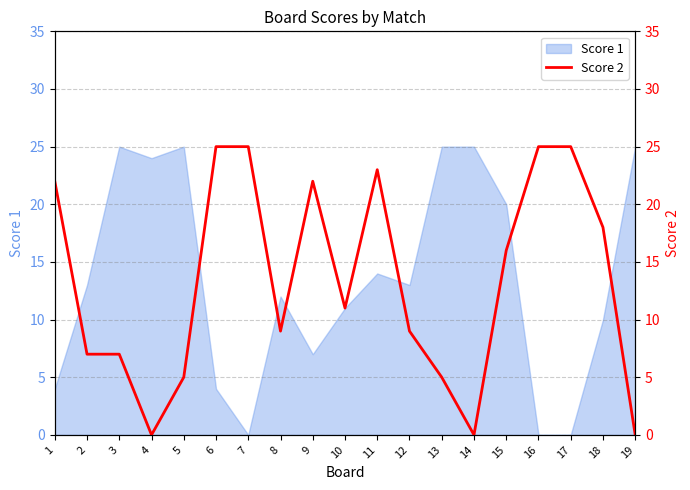

The Score 1 series shows 25 at 13. True or false?

True